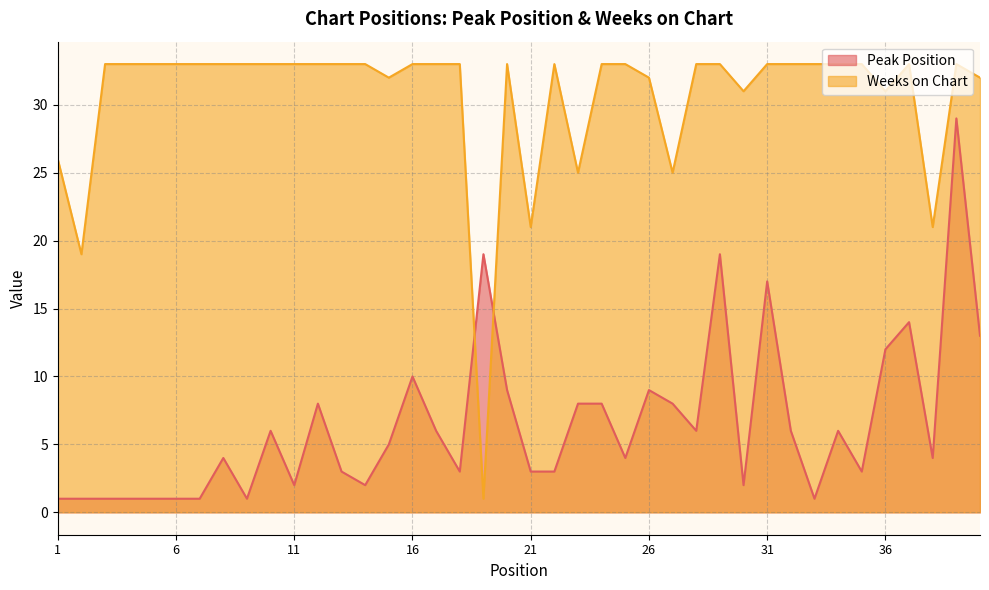

The Weeks on Chart series shows 44 at 17. True or false?

False